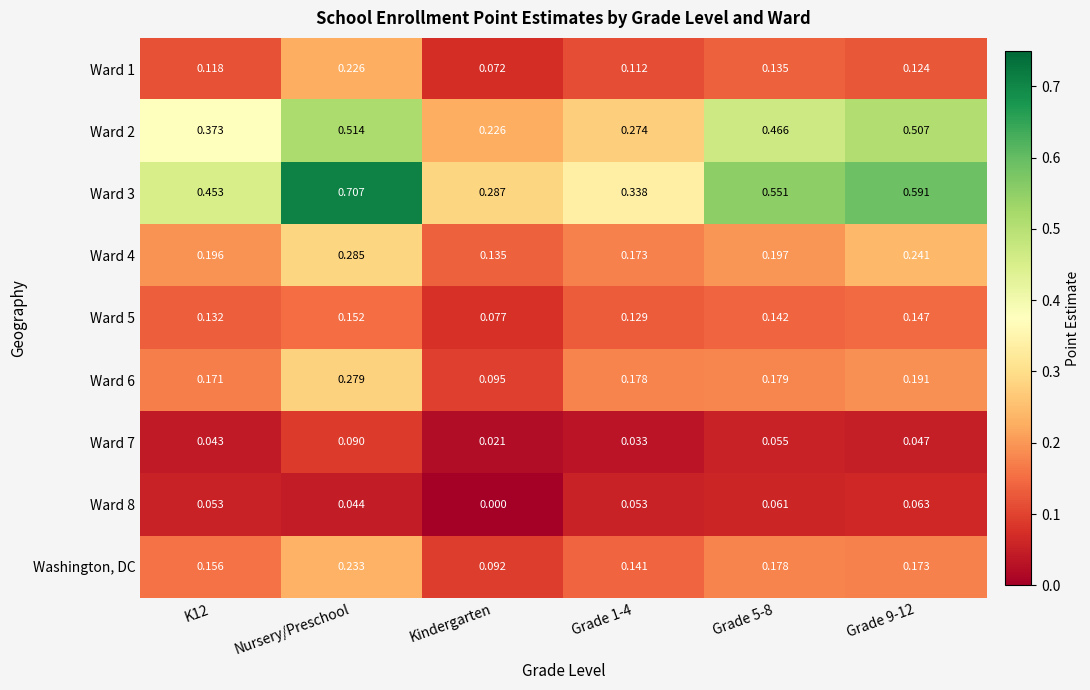

At Kindergarten, list the series in order from smallest to largest.

Ward 8, Ward 7, Ward 1, Ward 5, Washington, DC, Ward 6, Ward 4, Ward 2, Ward 3